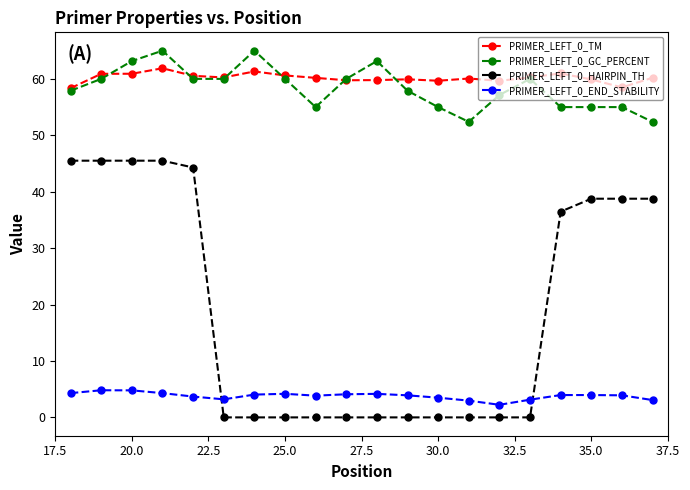

Is this an area chart (filled region under the line)?

No